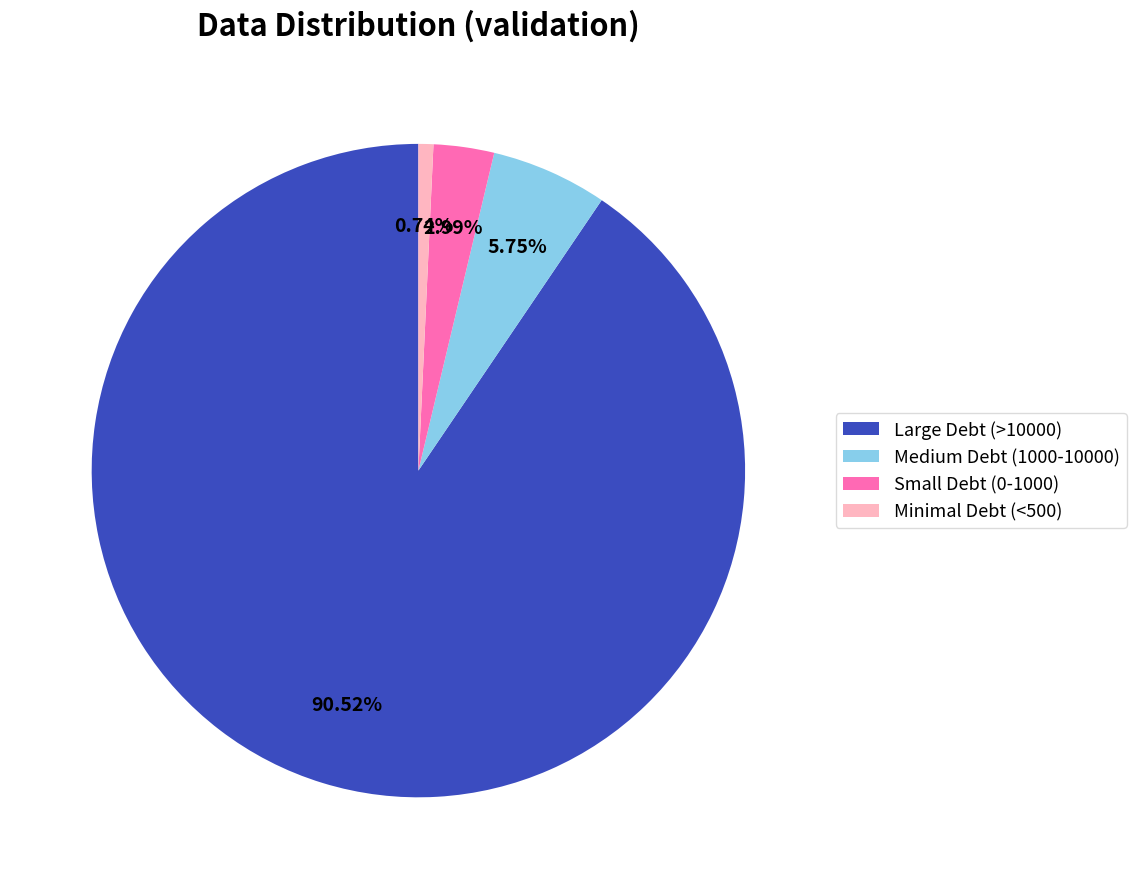

Do Medium Debt (1000-10000) and Minimal Debt (<500) together represent more than half of the pie?

No